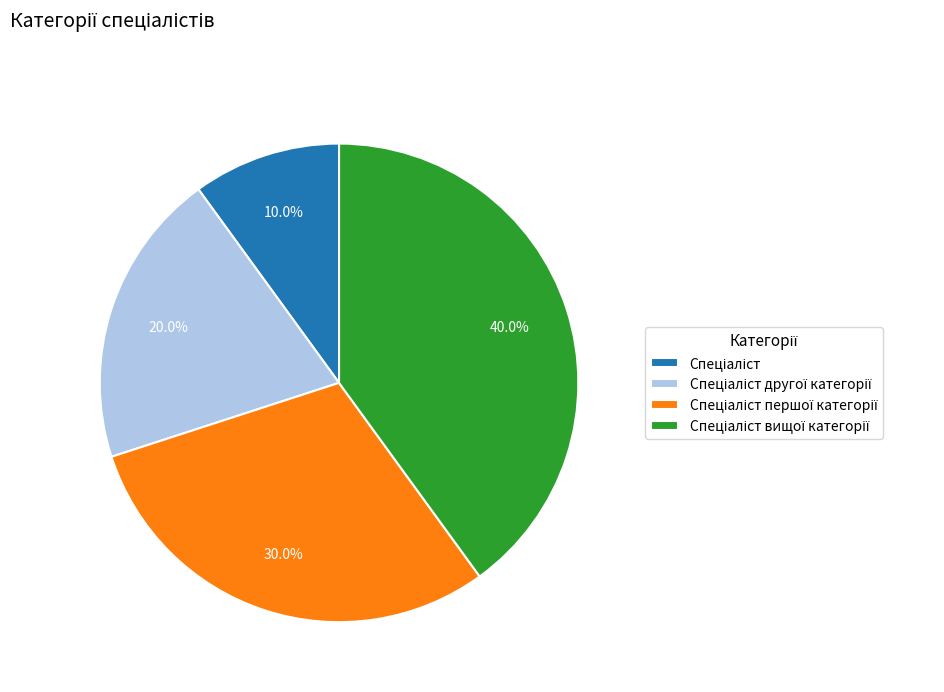

Is there any slice that represents more than half of the pie?

No